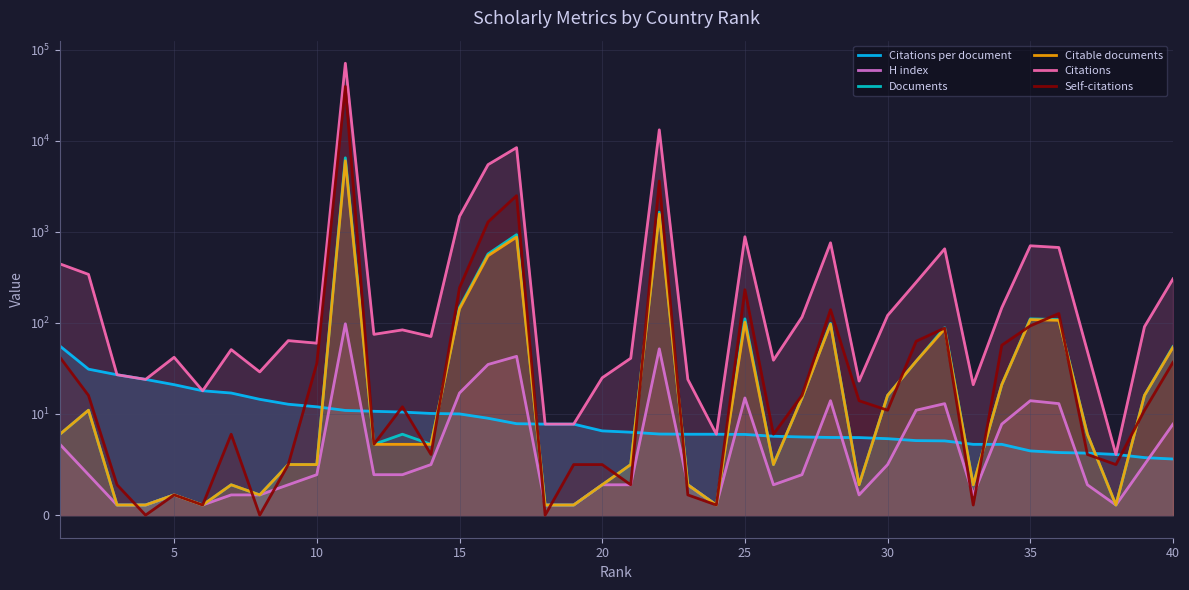

What is the value of the Self-citations point at the 32nd from the left?

88.0